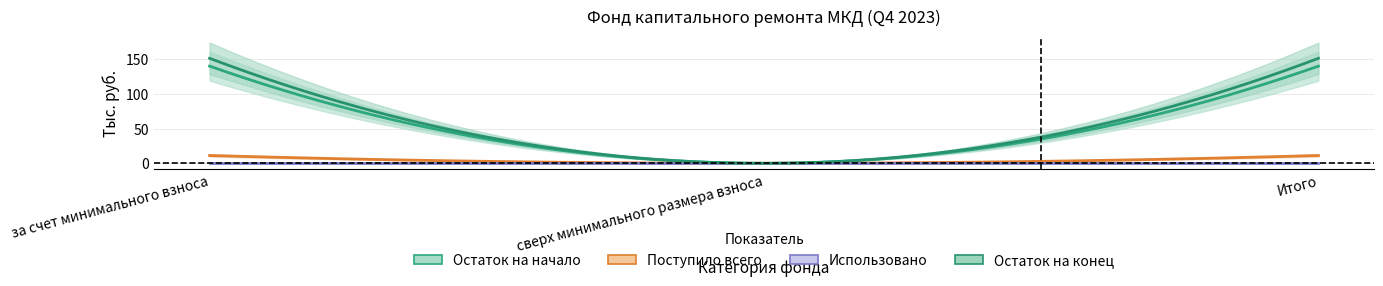

Which series has the largest range (max minus min)?

Остаток на конец